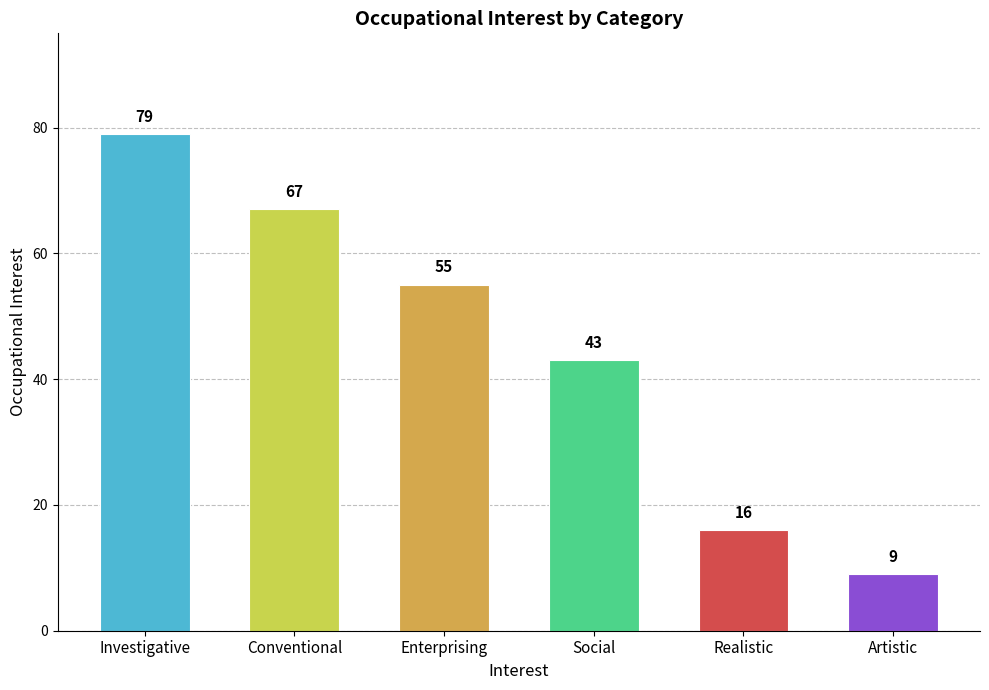

Which has a higher value, Conventional or Realistic?

Conventional